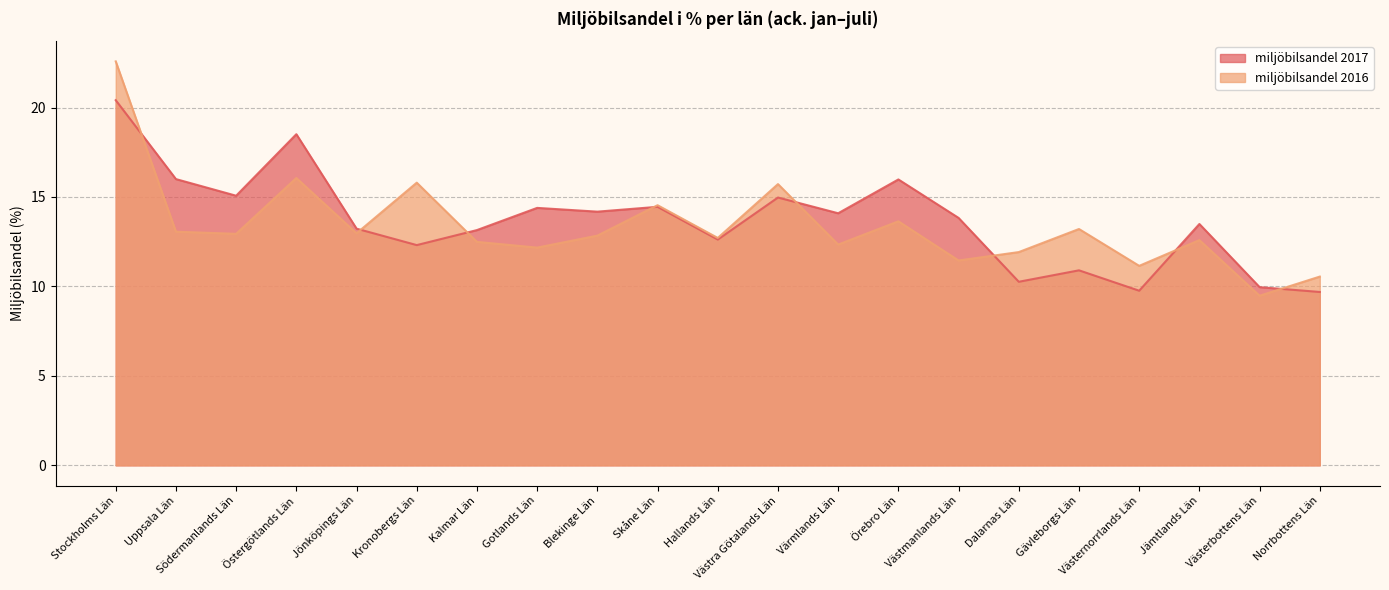

Between Uppsala Län and Kalmar Län, which series saw the biggest shift?

miljöbilsandel 2017